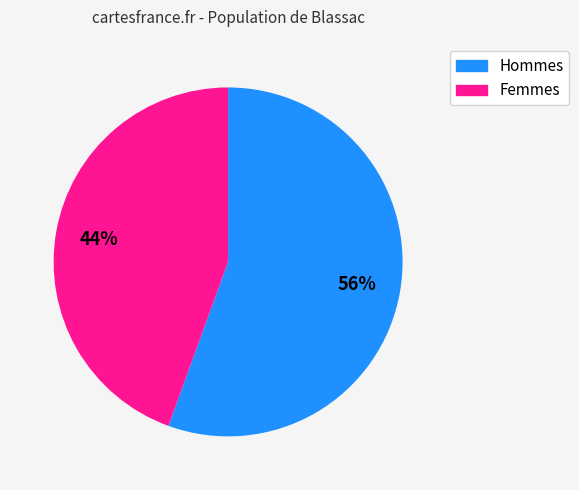

How many segments does this pie chart have?

2